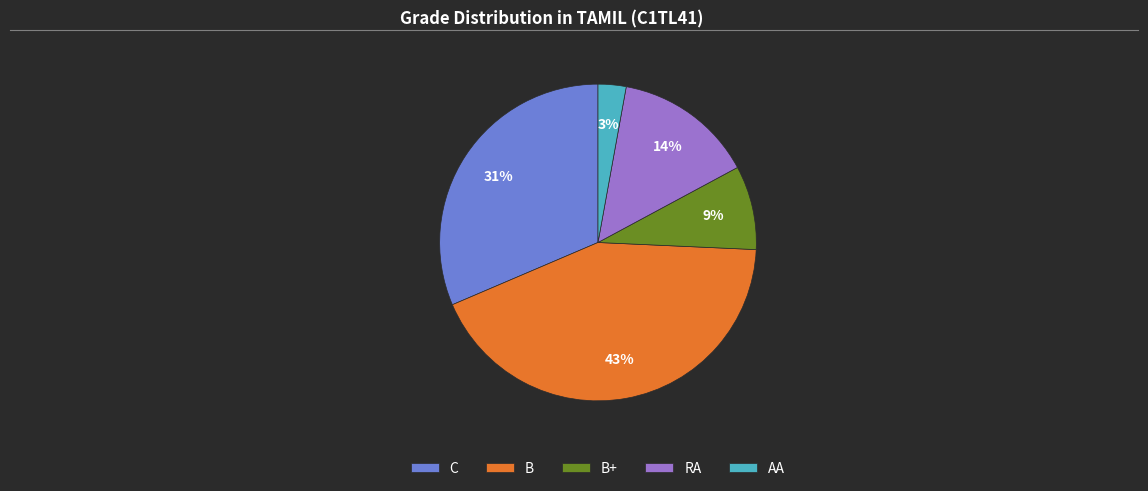

To the nearest percent, what portion does C represent?

31%